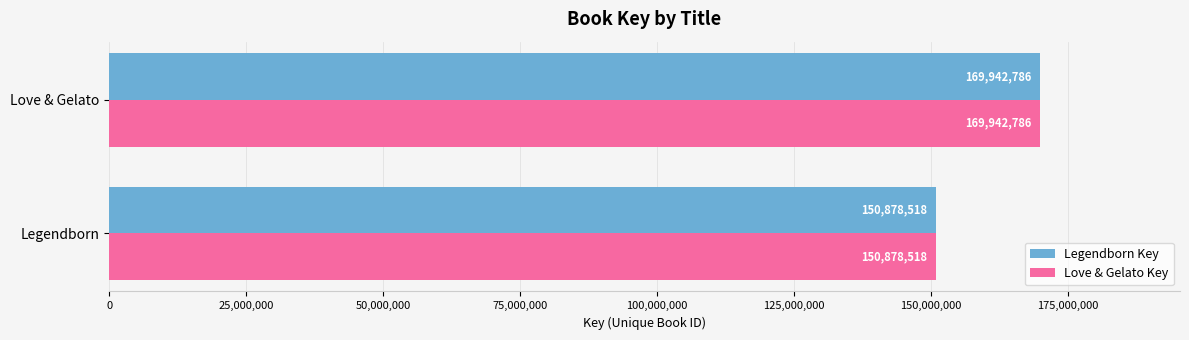

Where is Love & Gelato Key nearest to the value 160410652?

Legendborn